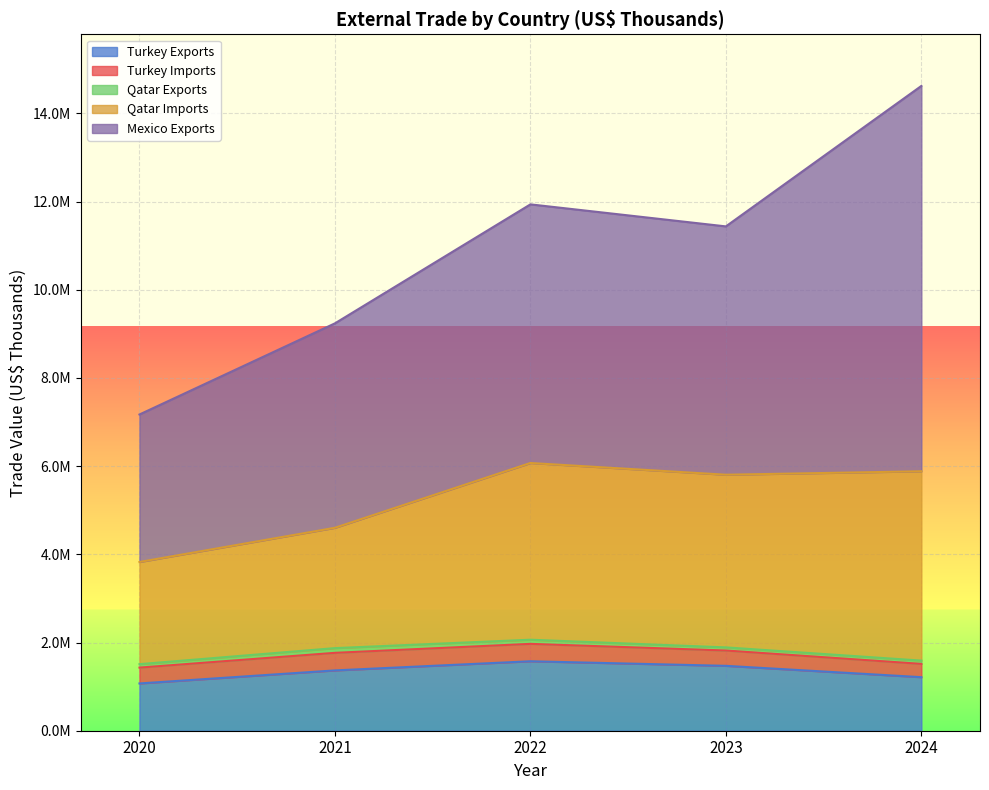

Does the chart display data point markers on the line(s)?

No